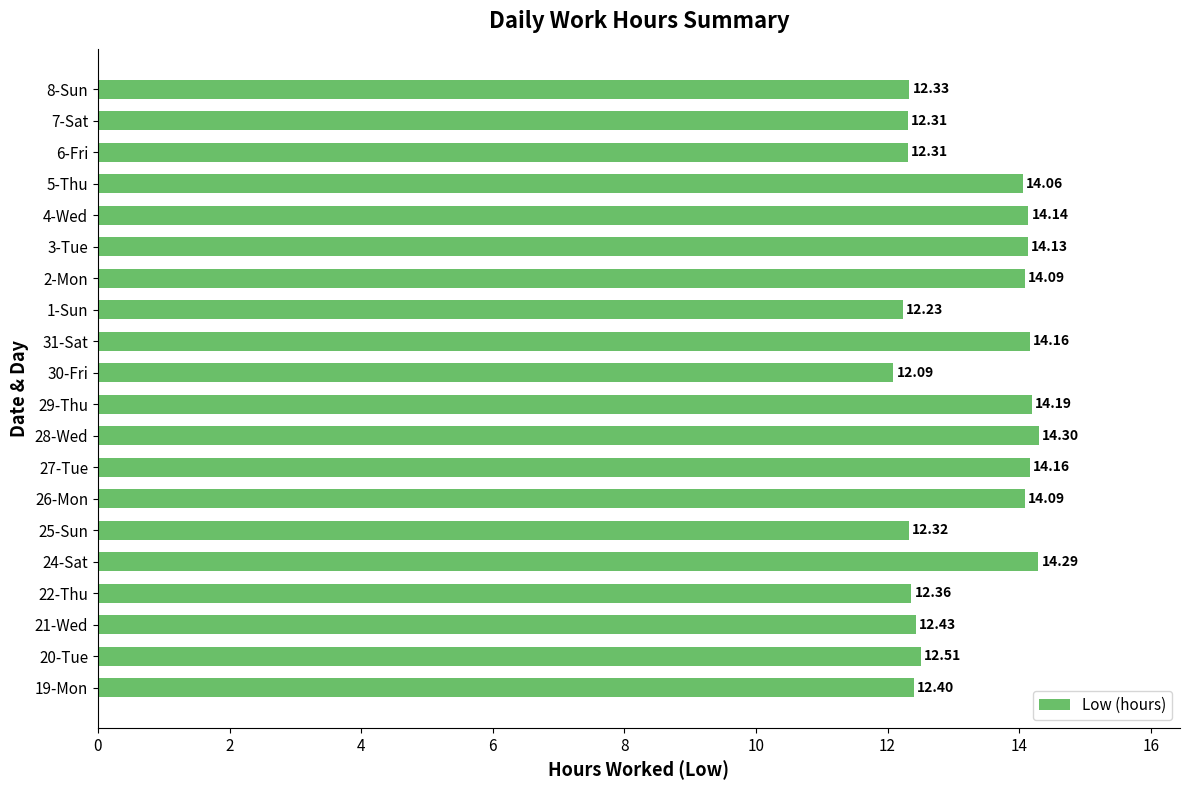

What is the ratio of the value at 28-Wed to the value at 22-Thu?

1.2